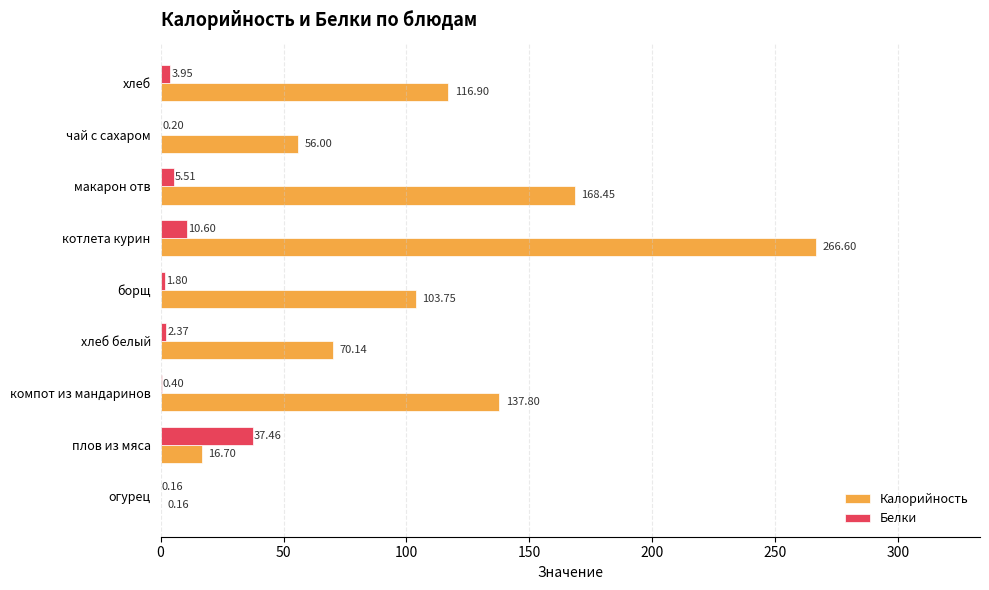

Where is Белки nearest to the value 18?

котлета курин